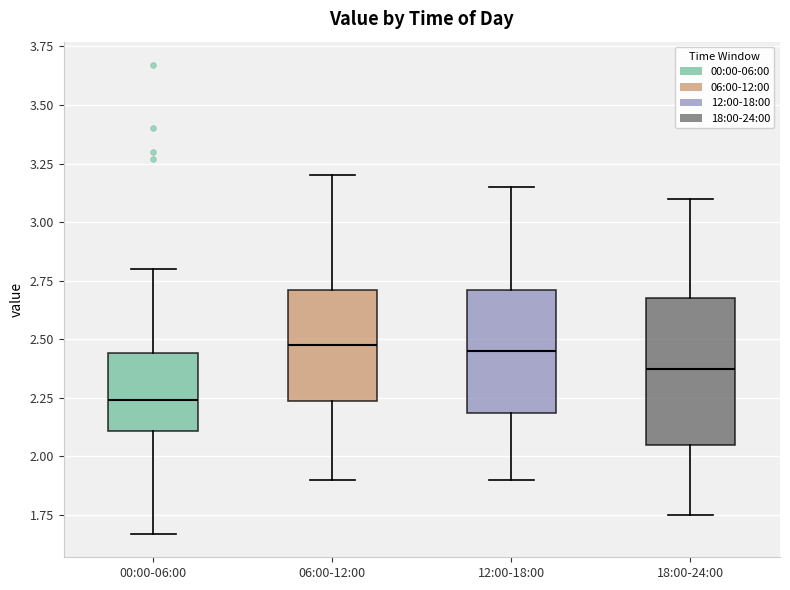

Reading left to right, read every box against the y-axis: the position of its median line, the range the box covers, and the ends of its whiskers. The values are not printed on the chart, so give them approximately, as read against the axis.

00:00-06:00: median 2.25, box 2.10 to 2.45, whiskers 1.65 to 2.80
06:00-12:00: median 2.50, box 2.25 to 2.70, whiskers 1.90 to 3.20
12:00-18:00: median 2.45, box 2.20 to 2.70, whiskers 1.90 to 3.15
18:00-24:00: median 2.40, box 2.05 to 2.70, whiskers 1.75 to 3.10